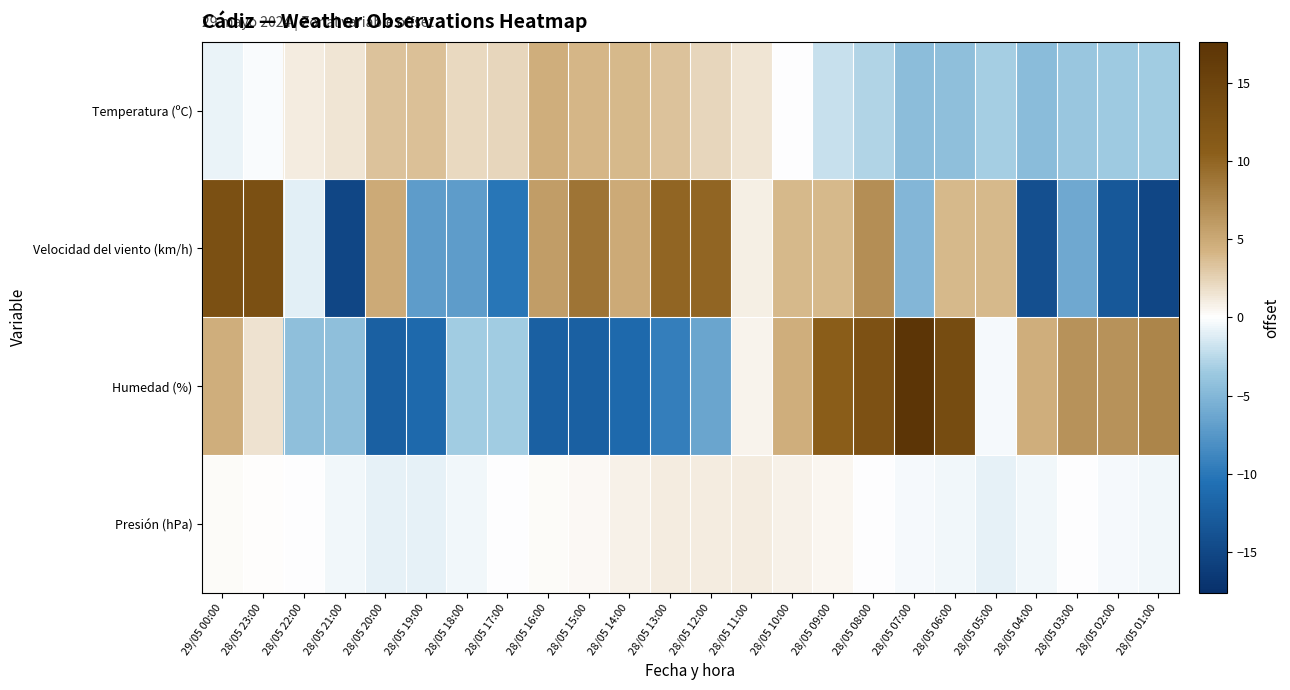

Reading left to right, extract all data points from this chart.

Temperatura (ºC): 29/05 00:00=-0.8	28/05 23:00=-0.2	28/05 22:00=1.0	28/05 21:00=1.4	28/05 20:00=3.4	28/05 19:00=3.5	28/05 18:00=2.1	28/05 17:00=2.3	28/05 16:00=4.6	28/05 15:00=4.1	28/05 14:00=3.9	28/05 13:00=3.4	28/05 12:00=2.3	28/05 11:00=1.4	28/05 10:00=-0.1	28/05 09:00=-2.0	28/05 08:00=-2.8	28/05 07:00=-4.4	28/05 06:00=-4.3	28/05 05:00=-3.2	28/05 04:00=-4.6	28/05 03:00=-3.7	28/05 02:00=-3.5	28/05 01:00=-3.3
Velocidad del viento (km/h): 29/05 00:00=12.9	28/05 23:00=12.9	28/05 22:00=-1.1	28/05 21:00=-15.1	28/05 20:00=4.9	28/05 19:00=-7.1	28/05 18:00=-7.1	28/05 17:00=-10.1	28/05 16:00=5.9	28/05 15:00=8.9	28/05 14:00=4.9	28/05 13:00=9.9	28/05 12:00=9.9	28/05 11:00=0.9	28/05 10:00=3.9	28/05 09:00=3.9	28/05 08:00=6.9	28/05 07:00=-5.1	28/05 06:00=3.9	28/05 05:00=3.9	28/05 04:00=-14.1	28/05 03:00=-6.1	28/05 02:00=-13.1	28/05 01:00=-15.1
Humedad (%): 29/05 00:00=4.6	28/05 23:00=1.6	28/05 22:00=-4.4	28/05 21:00=-4.4	28/05 20:00=-12.4	28/05 19:00=-11.4	28/05 18:00=-3.4	28/05 17:00=-3.4	28/05 16:00=-12.4	28/05 15:00=-12.4	28/05 14:00=-11.4	28/05 13:00=-9.4	28/05 12:00=-6.4	28/05 11:00=0.6	28/05 10:00=4.6	28/05 09:00=10.6	28/05 08:00=12.6	28/05 07:00=17.6	28/05 06:00=13.6	28/05 05:00=-0.4	28/05 04:00=4.6	28/05 03:00=6.6	28/05 02:00=6.6	28/05 01:00=7.6
Presión (hPa): 29/05 00:00=0.2	28/05 23:00=0.1	28/05 22:00=-0.1	28/05 21:00=-0.4	28/05 20:00=-0.8	28/05 19:00=-0.8	28/05 18:00=-0.5	28/05 17:00=-0.1	28/05 16:00=0.3	28/05 15:00=0.4	28/05 14:00=0.8	28/05 13:00=1.1	28/05 12:00=1.1	28/05 11:00=1.0	28/05 10:00=0.8	28/05 09:00=0.5	28/05 08:00=-0.0	28/05 07:00=-0.3	28/05 06:00=-0.5	28/05 05:00=-0.8	28/05 04:00=-0.4	28/05 03:00=-0.1	28/05 02:00=-0.3	28/05 01:00=-0.4